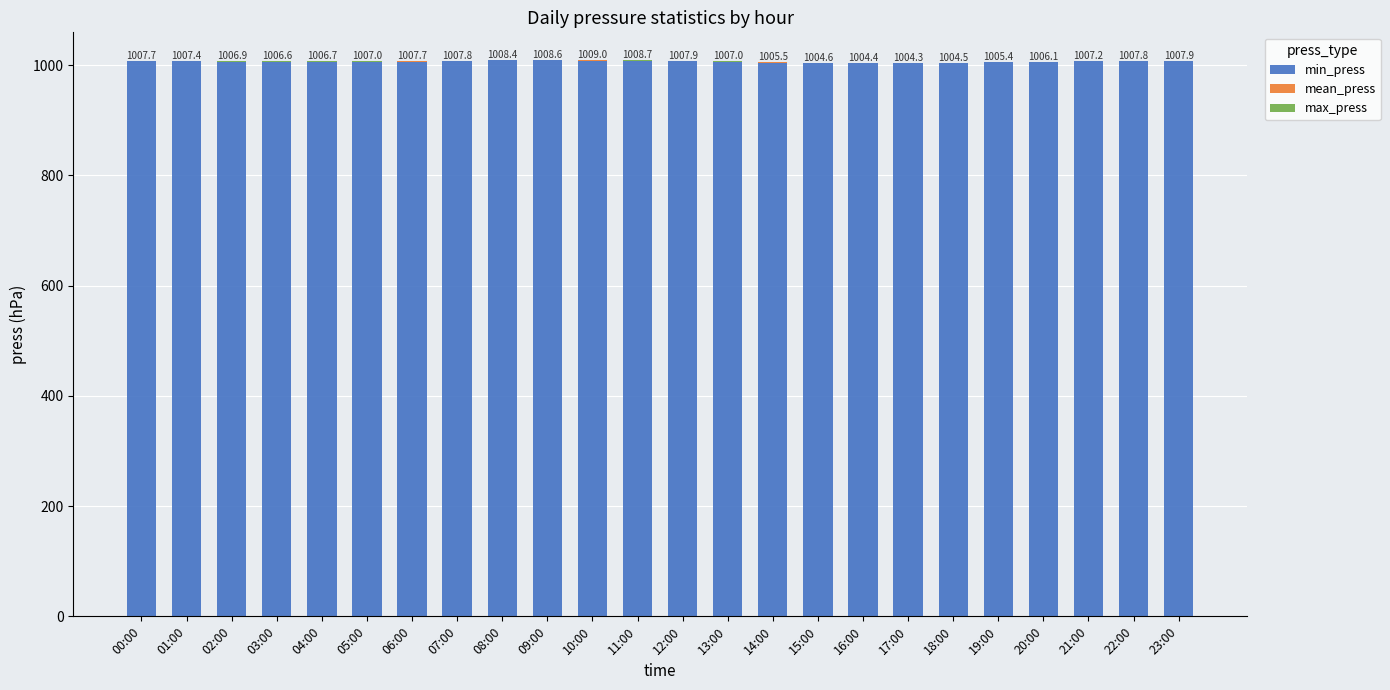

What is the sum of all min_press values?

24153.3